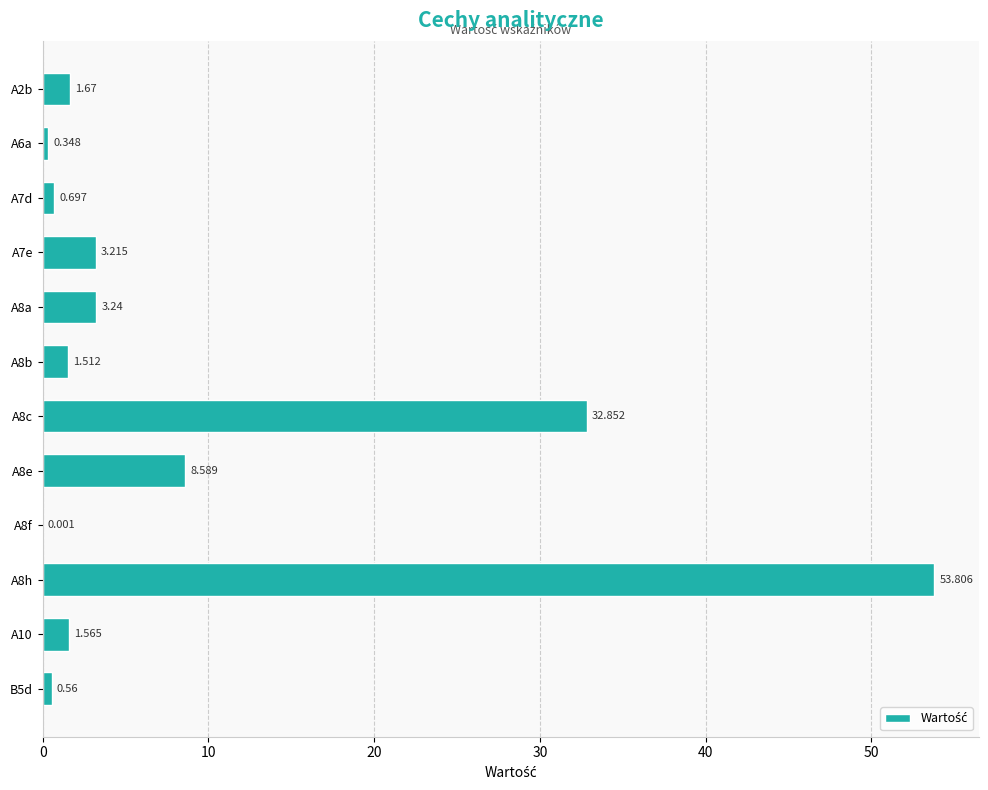

How many values exceed 1?

8